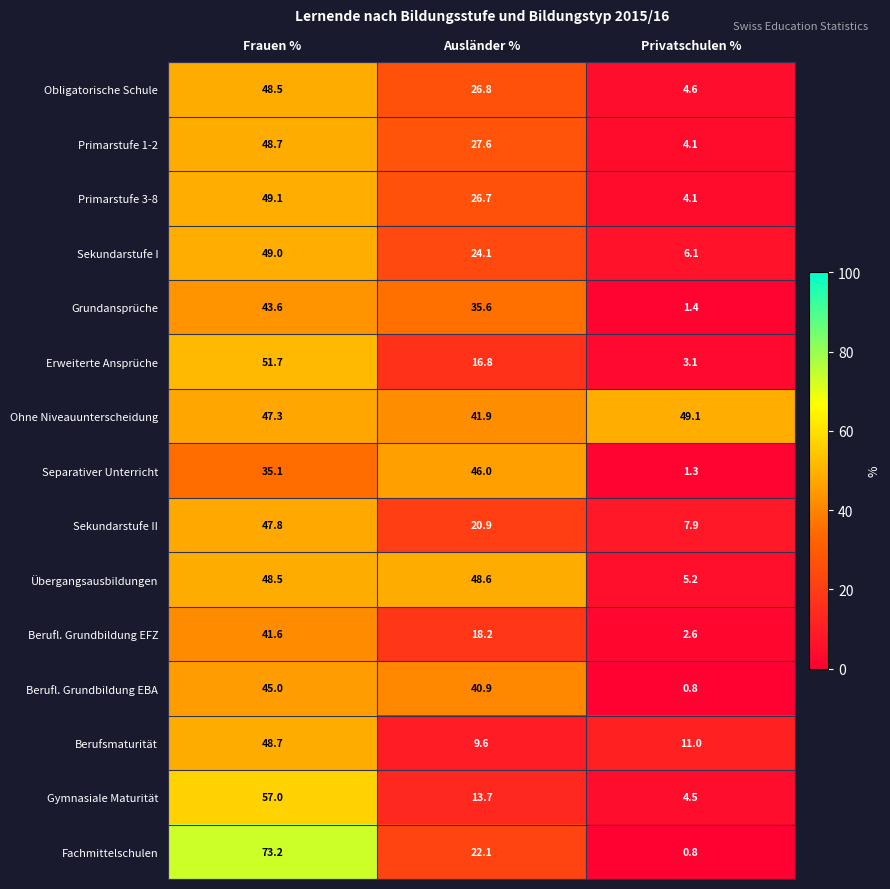

Count the number of categories in the chart.

3